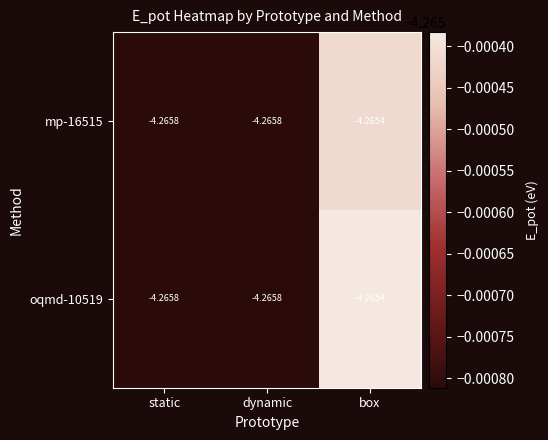

Where is mp-16515 nearest to the value -4?

box